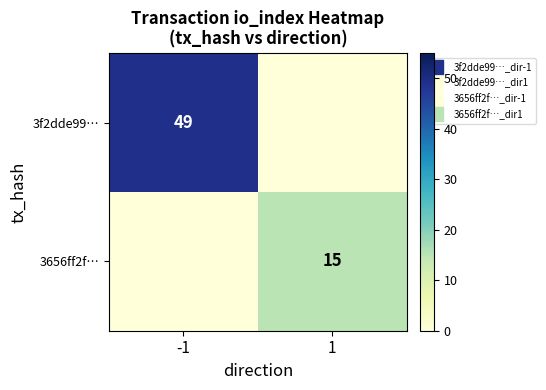

What is the difference between the maximum and minimum values in the 3656ff2f… series?

15